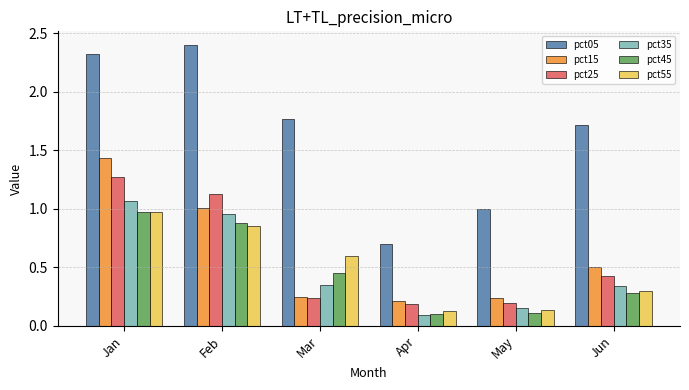

The value of pct55 at Feb is 0.9. True or false?

True